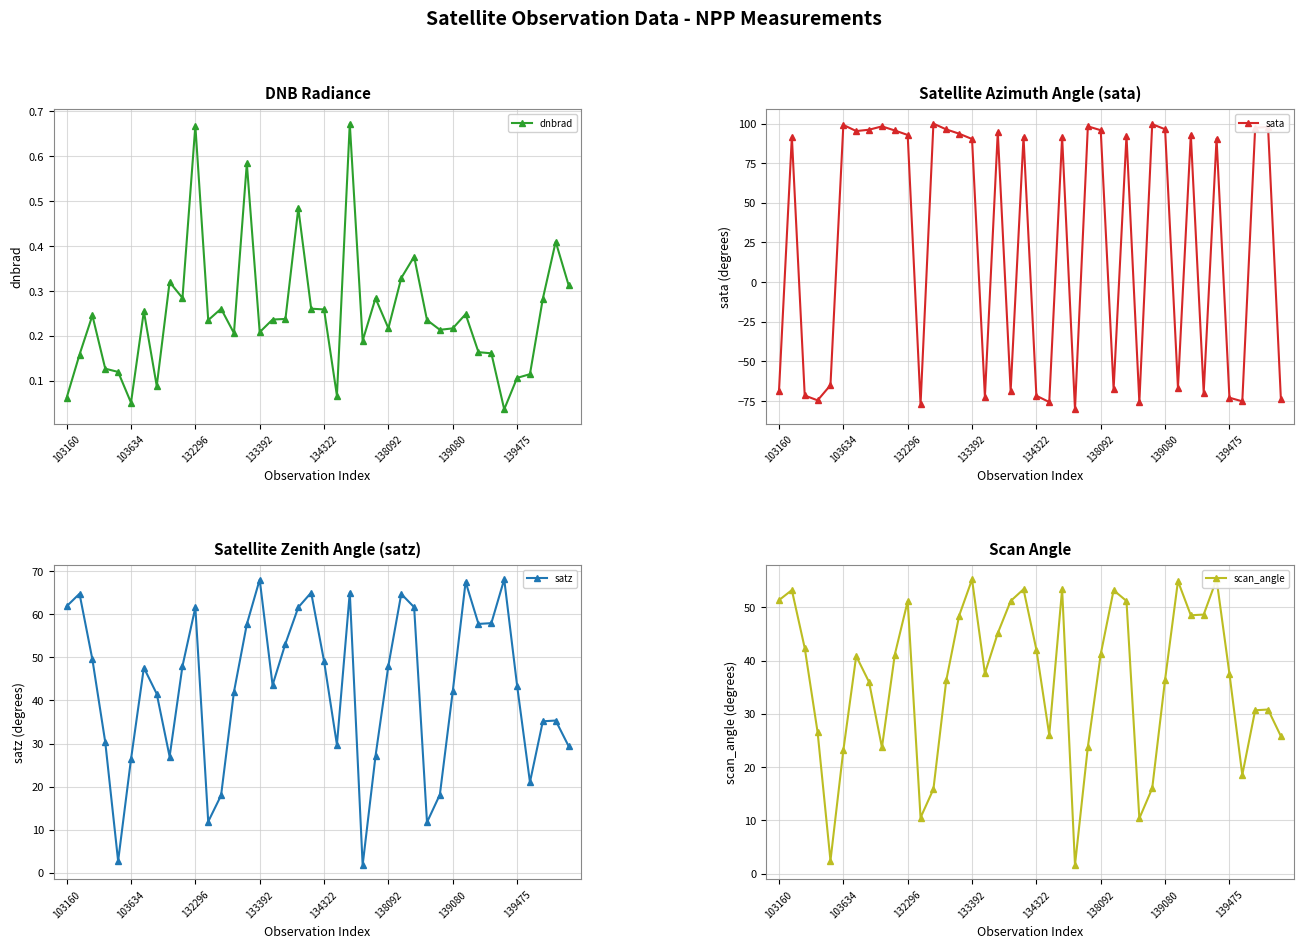

At which category is the sum across all series the highest?

139462